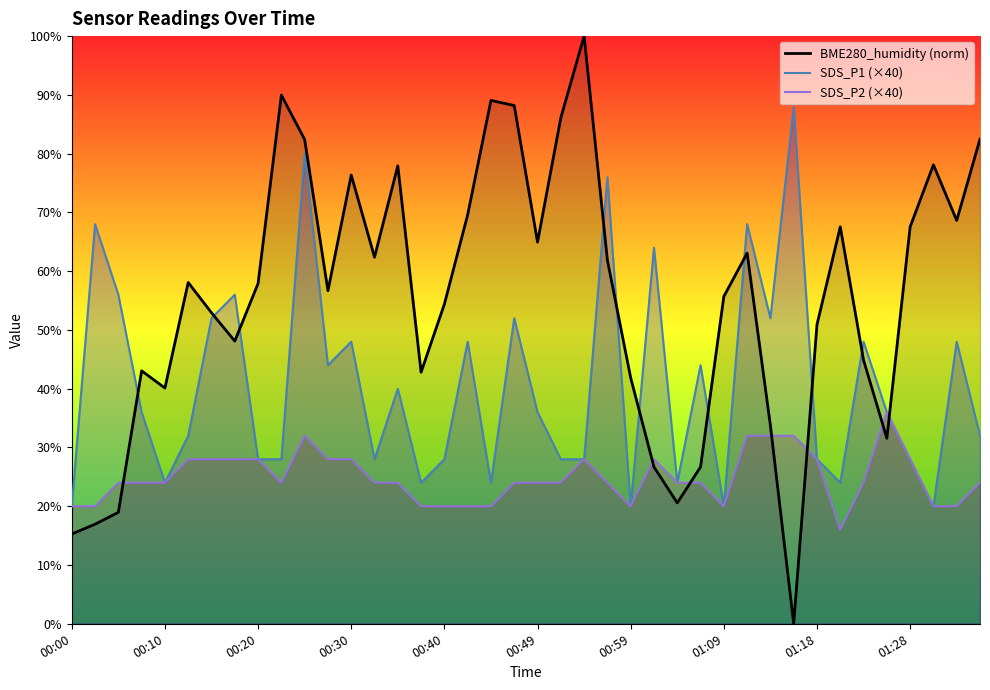

Reading right to left, list all the values displayed in this chart.

BME280_humidity (norm): 82.5	68.6	78.1	67.5	31.6	44.9	67.5	50.9	0.0	33.7	63.1	55.7	26.7	20.6	26.7	41.9	61.9	100.0	86.1	64.9	88.2	89.1	69.6	54.4	42.8	77.9	62.4	76.4	56.7	82.4	90.0	57.9	48.1	52.9	58.1	40.1	43.0	19.0	16.9	15.3
SDS_P1 (×40): 32.0	48.0	20.0	28.0	36.0	48.0	24.0	28.0	88.0	52.0	68.0	20.0	44.0	24.0	64.0	20.0	76.0	28.0	28.0	36.0	52.0	24.0	48.0	28.0	24.0	40.0	28.0	48.0	44.0	80.0	28.0	28.0	56.0	52.0	32.0	24.0	36.0	56.0	68.0	20.0
SDS_P2 (×40): 24.0	20.0	20.0	28.0	36.0	24.0	16.0	28.0	32.0	32.0	32.0	20.0	24.0	24.0	28.0	20.0	24.0	28.0	24.0	24.0	24.0	20.0	20.0	20.0	20.0	24.0	24.0	28.0	28.0	32.0	24.0	28.0	28.0	28.0	28.0	24.0	24.0	24.0	20.0	20.0